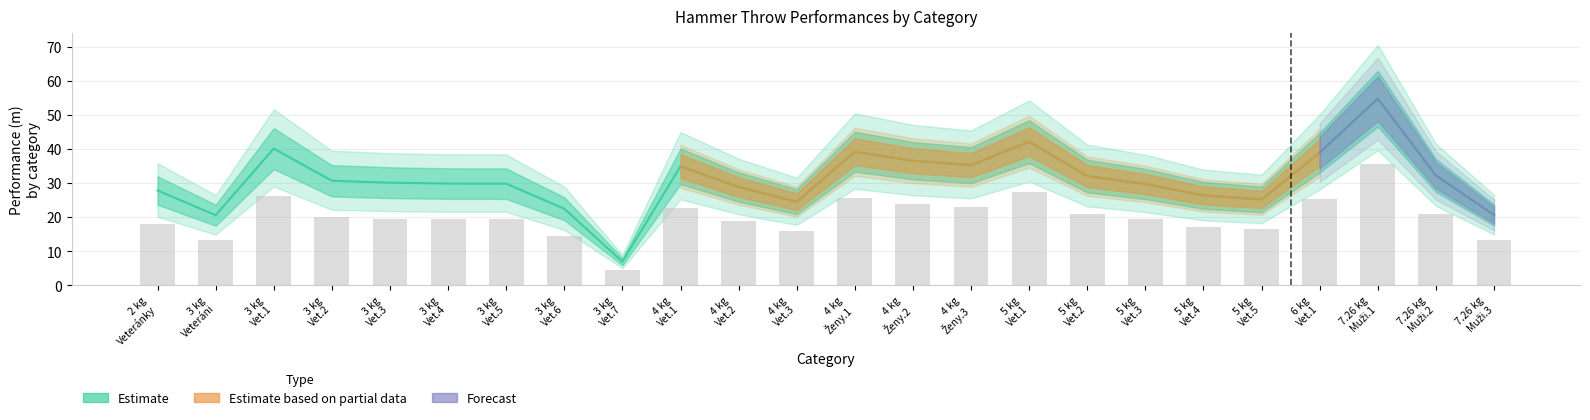

What is the minimum value shown in the chart?

6.9